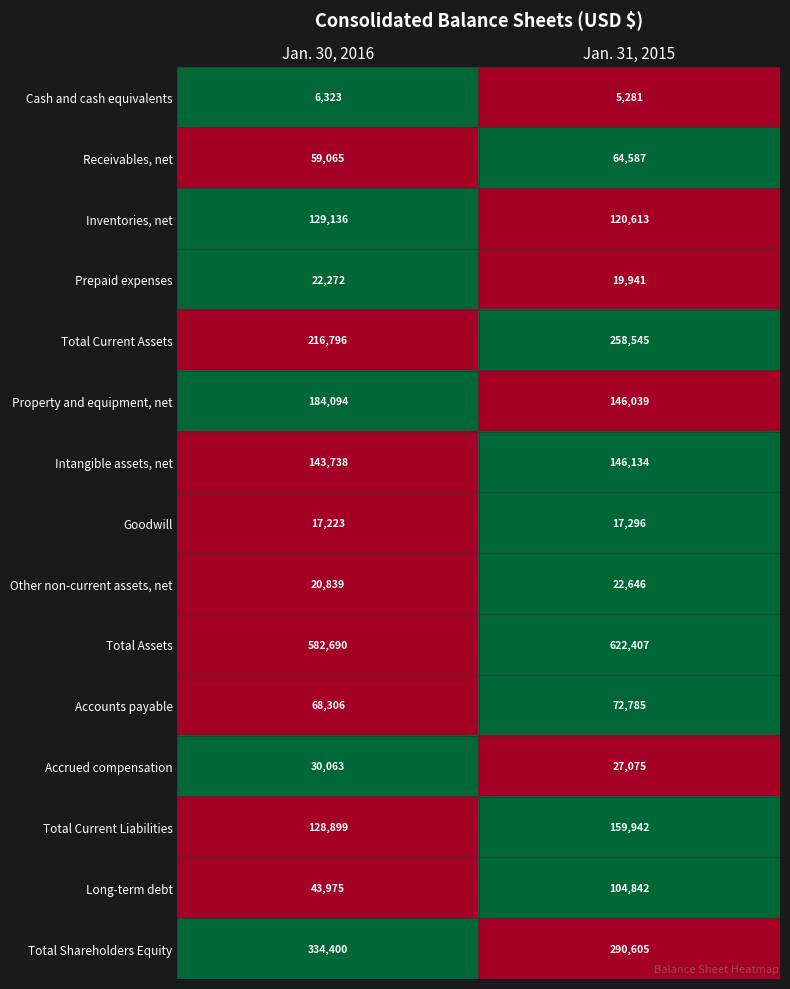

At which label is Other non-current assets, net closest to 21742?

Jan. 30, 2016